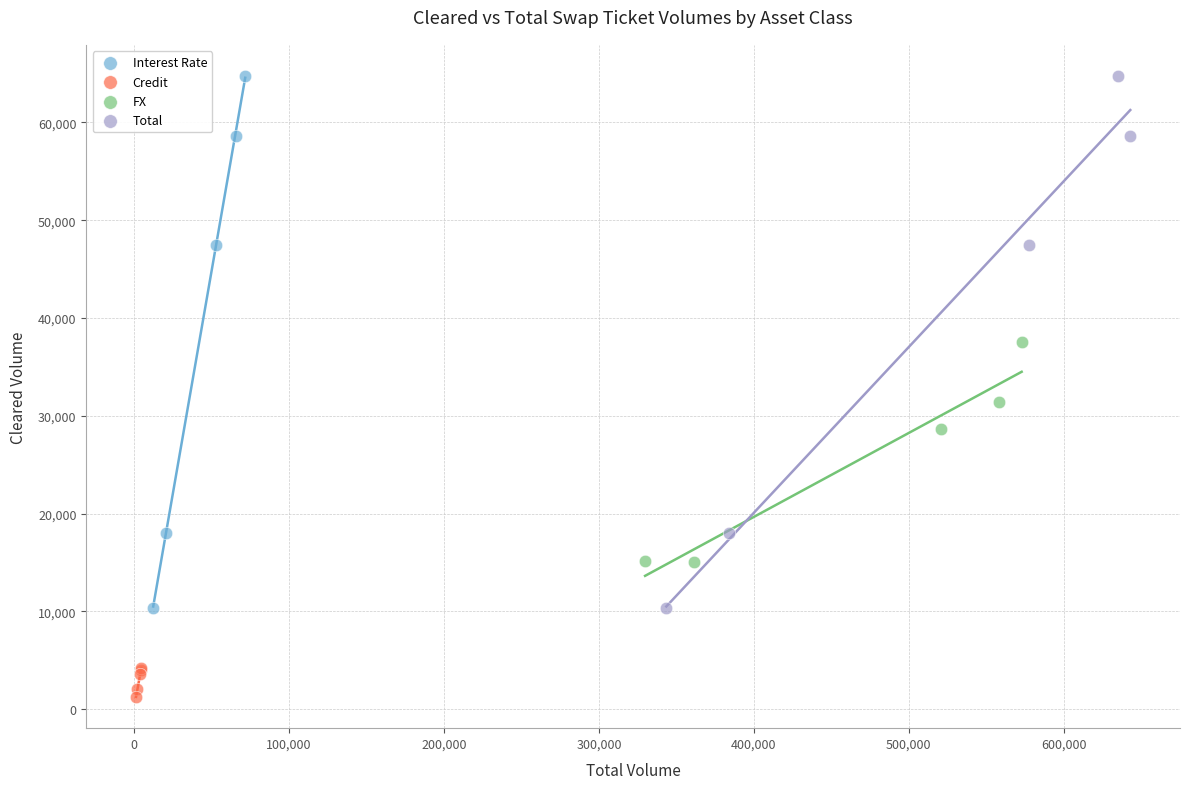

Which series contains the lowest Y value?

Credit